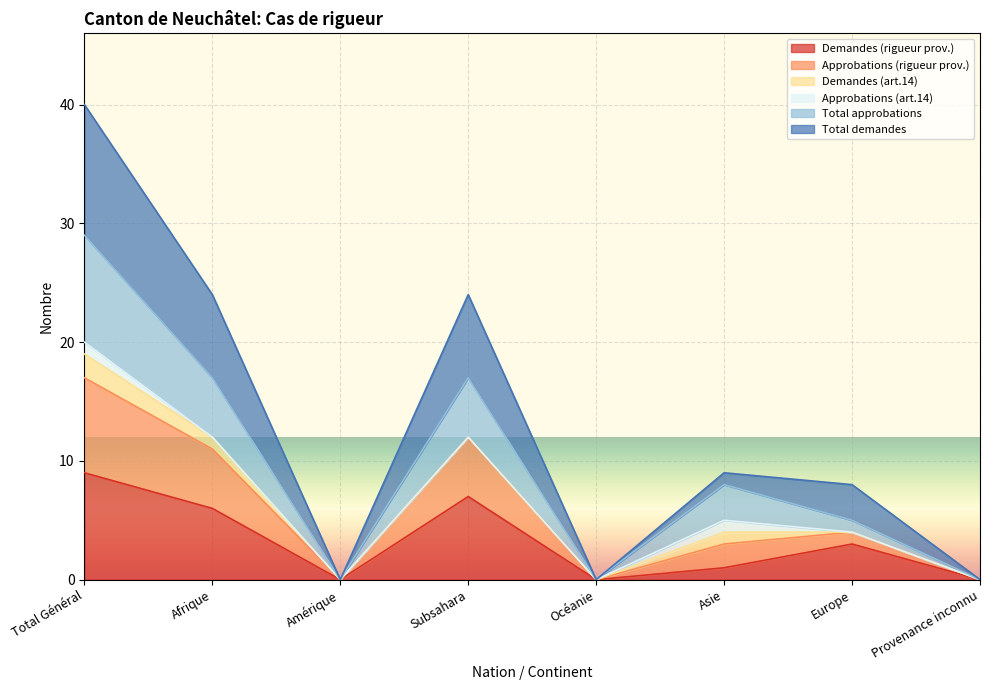

The value of Demandes (rigueur prov.) at Afrique is 3. True or false?

False